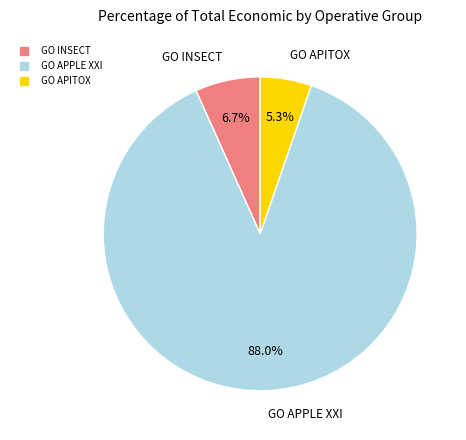

How much of the chart is everything except GO APITOX?

94.7%